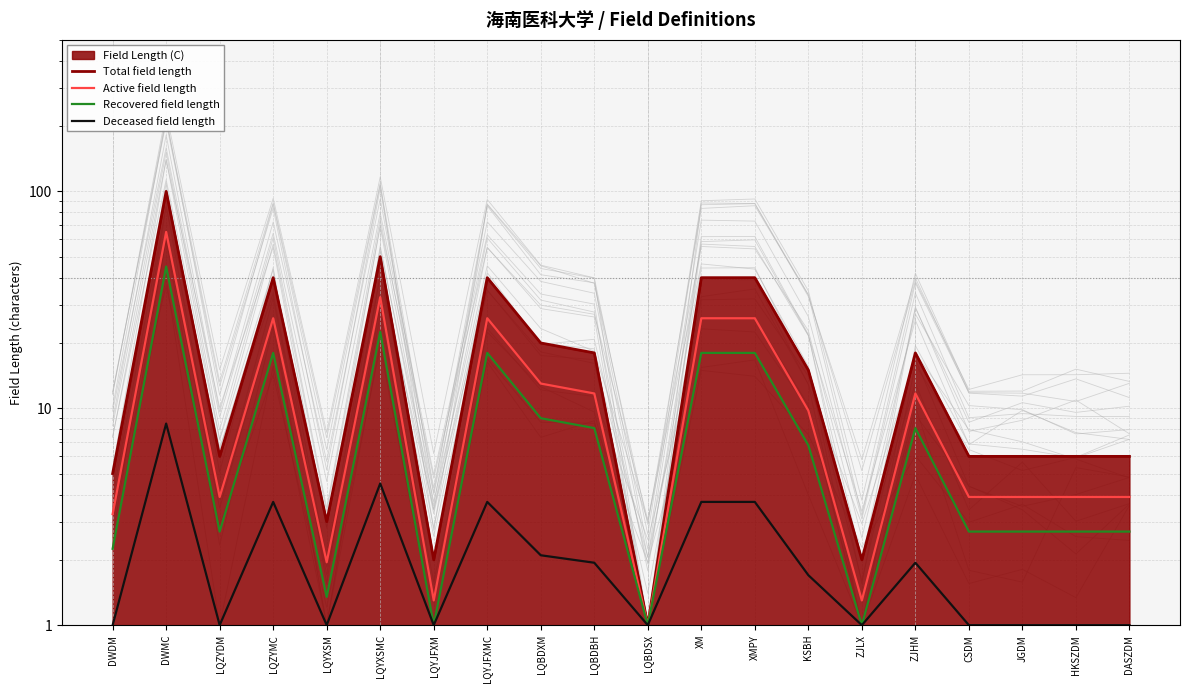

Which label corresponds to the smallest value in the chart?

LQBDSX